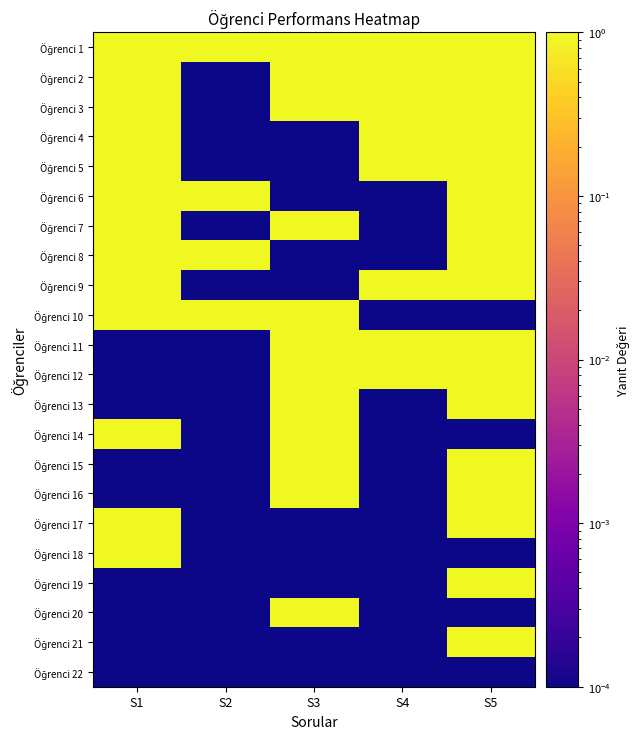

At S4, list the series in order from smallest to largest.

Öğrenci 6, Öğrenci 7, Öğrenci 8, Öğrenci 10, Öğrenci 13, Öğrenci 14, Öğrenci 15, Öğrenci 16, Öğrenci 17, Öğrenci 18, Öğrenci 19, Öğrenci 20, Öğrenci 21, Öğrenci 22, Öğrenci 1, Öğrenci 2, Öğrenci 3, Öğrenci 4, Öğrenci 5, Öğrenci 9, Öğrenci 11, Öğrenci 12